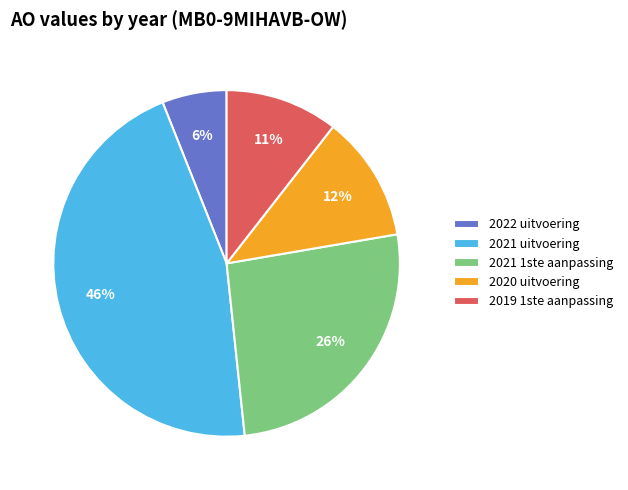

Is the sum of 2022 uitvoering and 2019 1ste aanpassing greater than half?

No